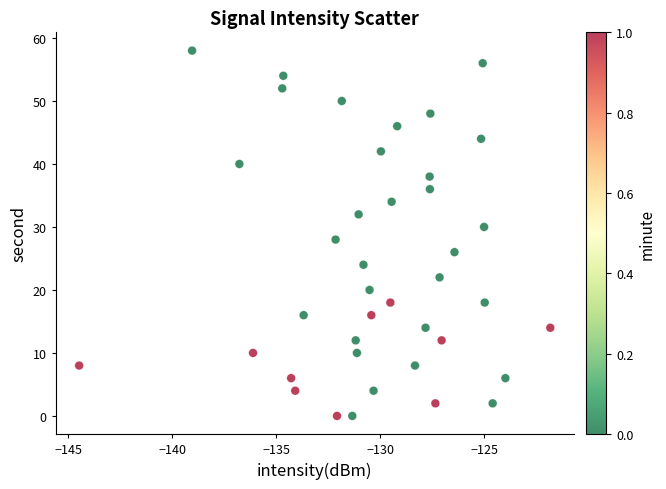

What is the range of Y values (max minus min)?

58